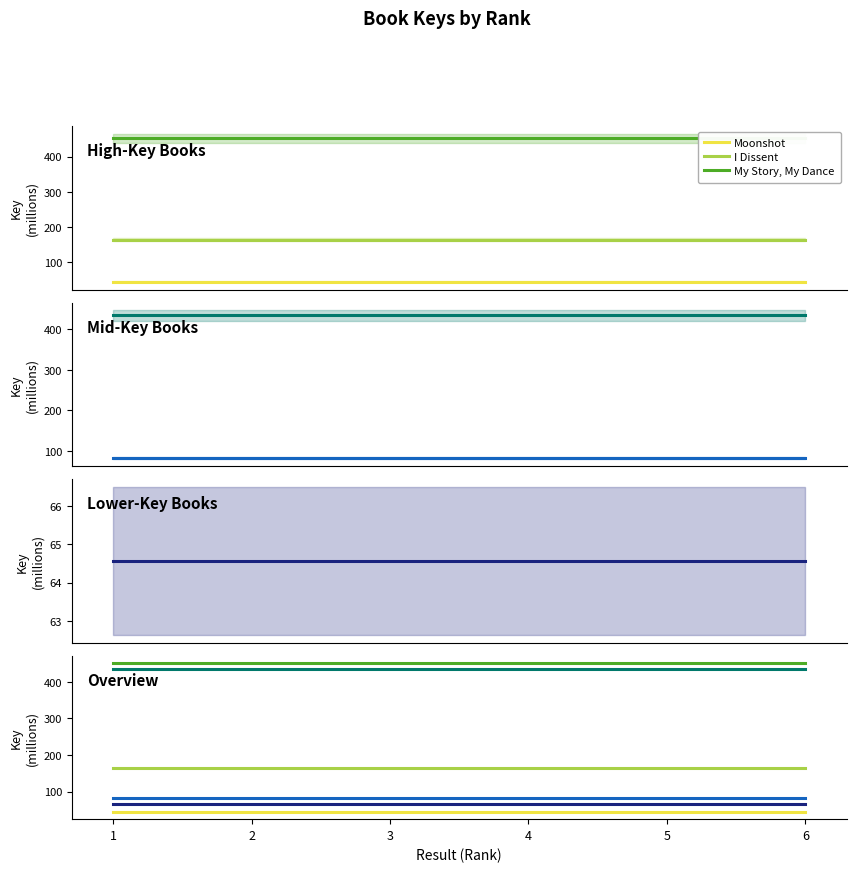

At which category is the sum across all series the highest?

1